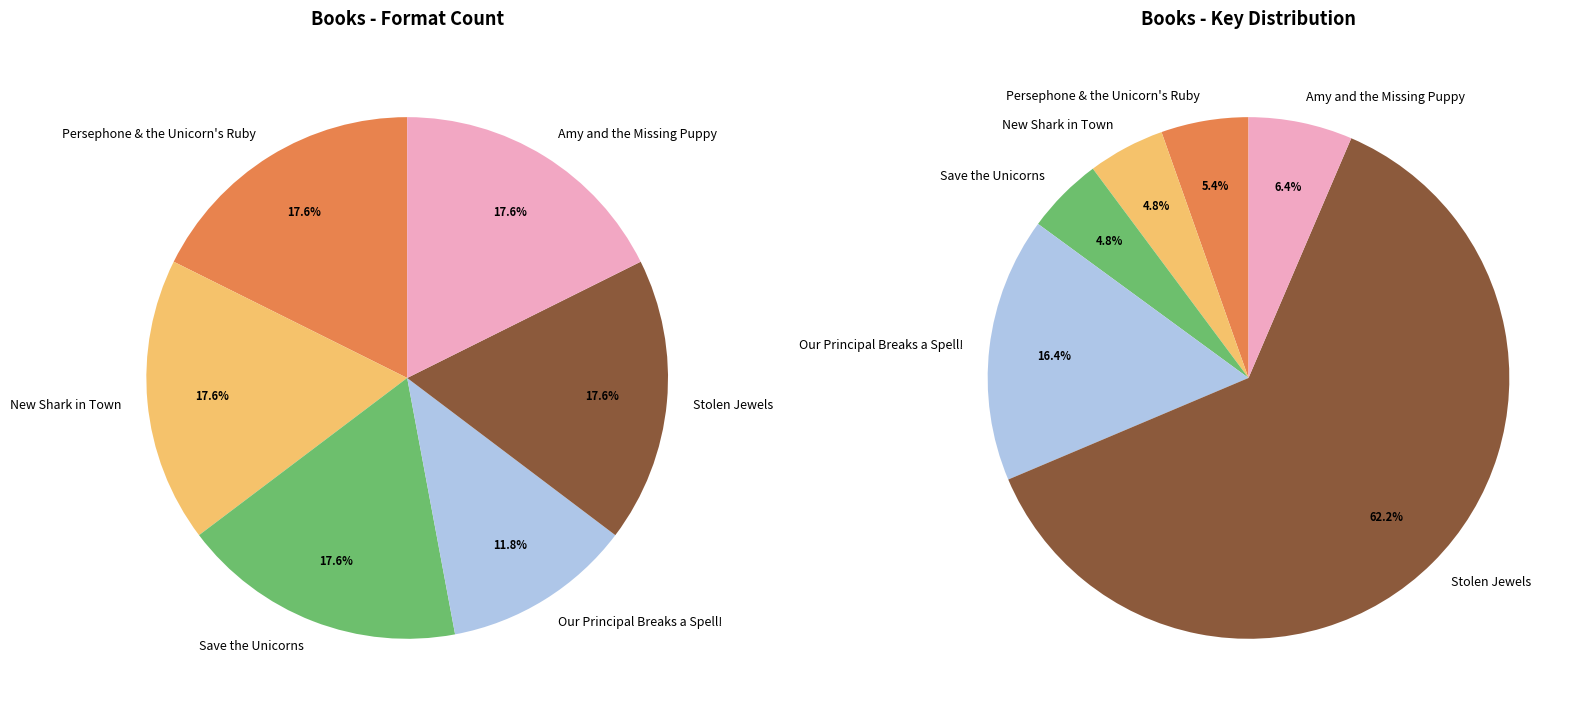

How much of the chart is everything except Save the Unicorns?

82.4%